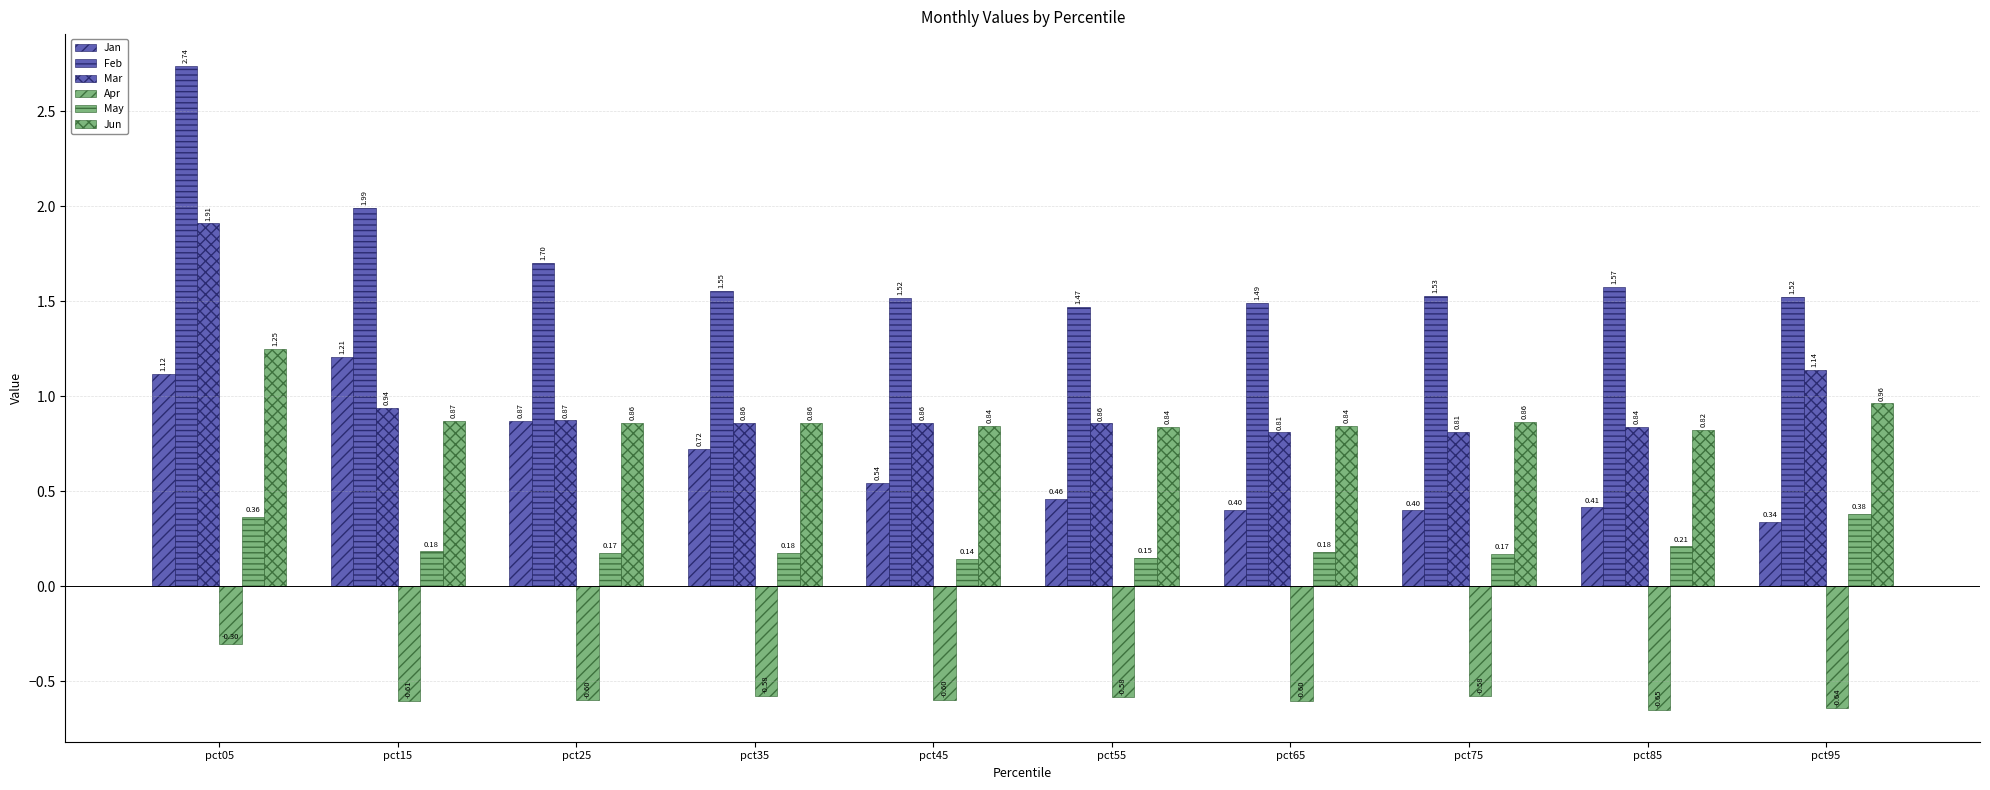

How many data points does each series have?

10